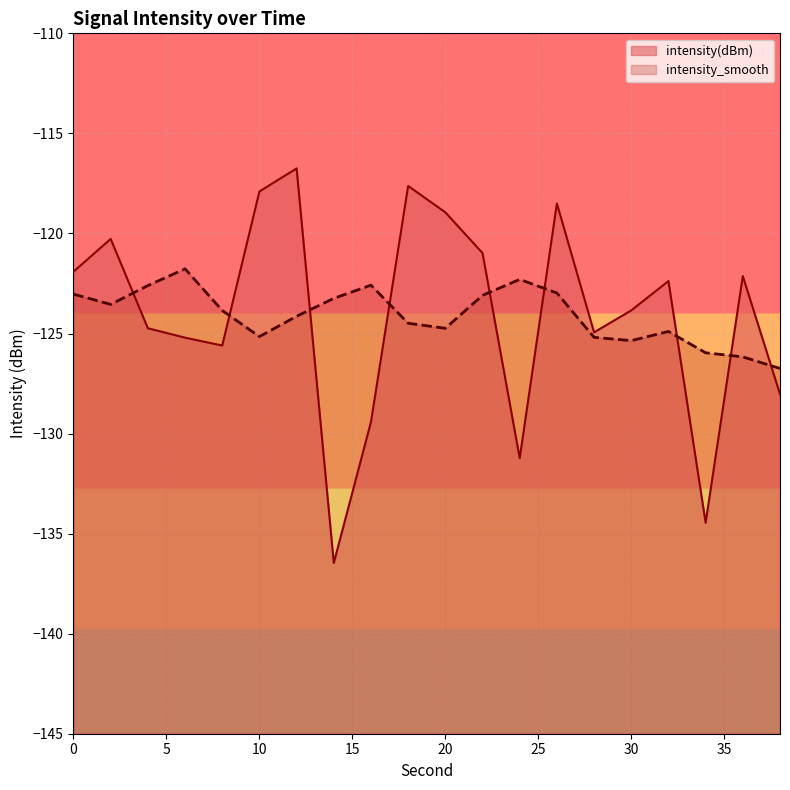

Does the chart display data point markers on the line(s)?

No